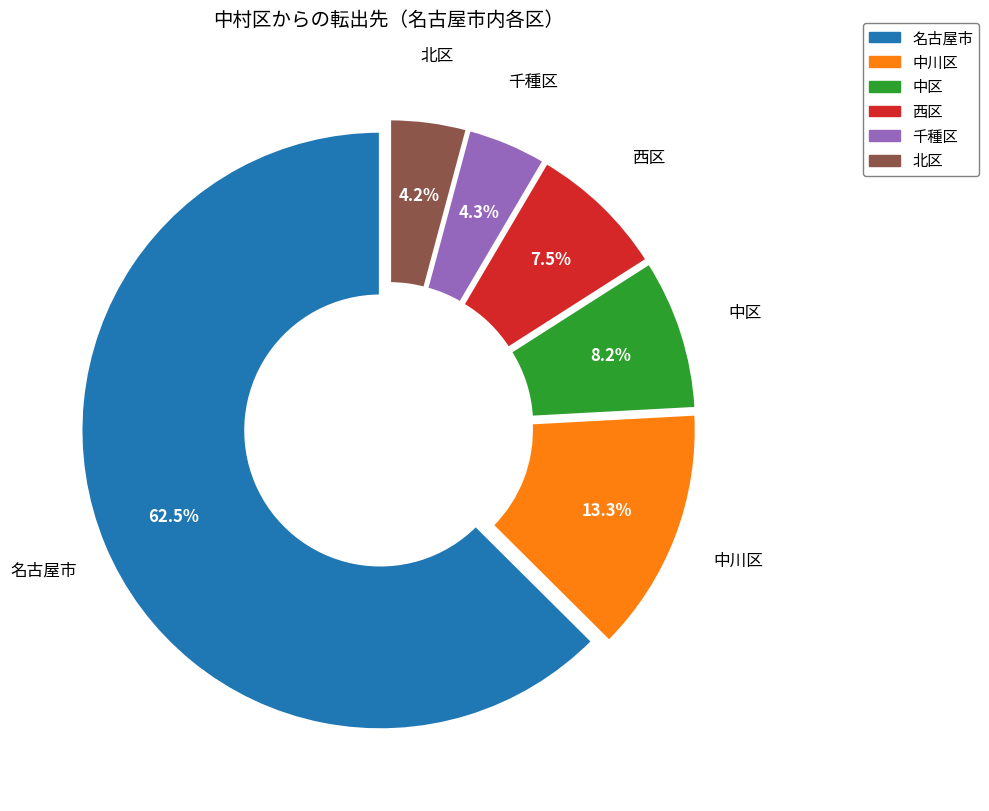

Combined, what portion of the pie is 千種区 and 中区?

12.5%